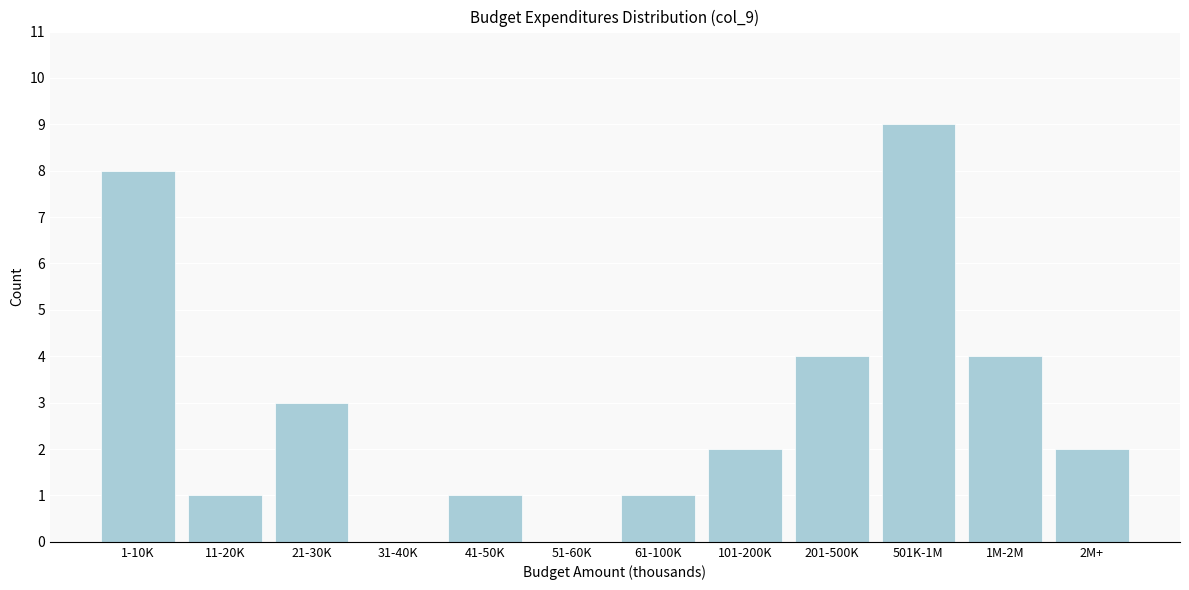

Reading right to left, extract all data points from this chart.

2M+=2	1M-2M=4	501K-1M=9	201-500K=4	101-200K=2	61-100K=1	51-60K=0	41-50K=1	31-40K=0	21-30K=3	11-20K=1	1-10K=8